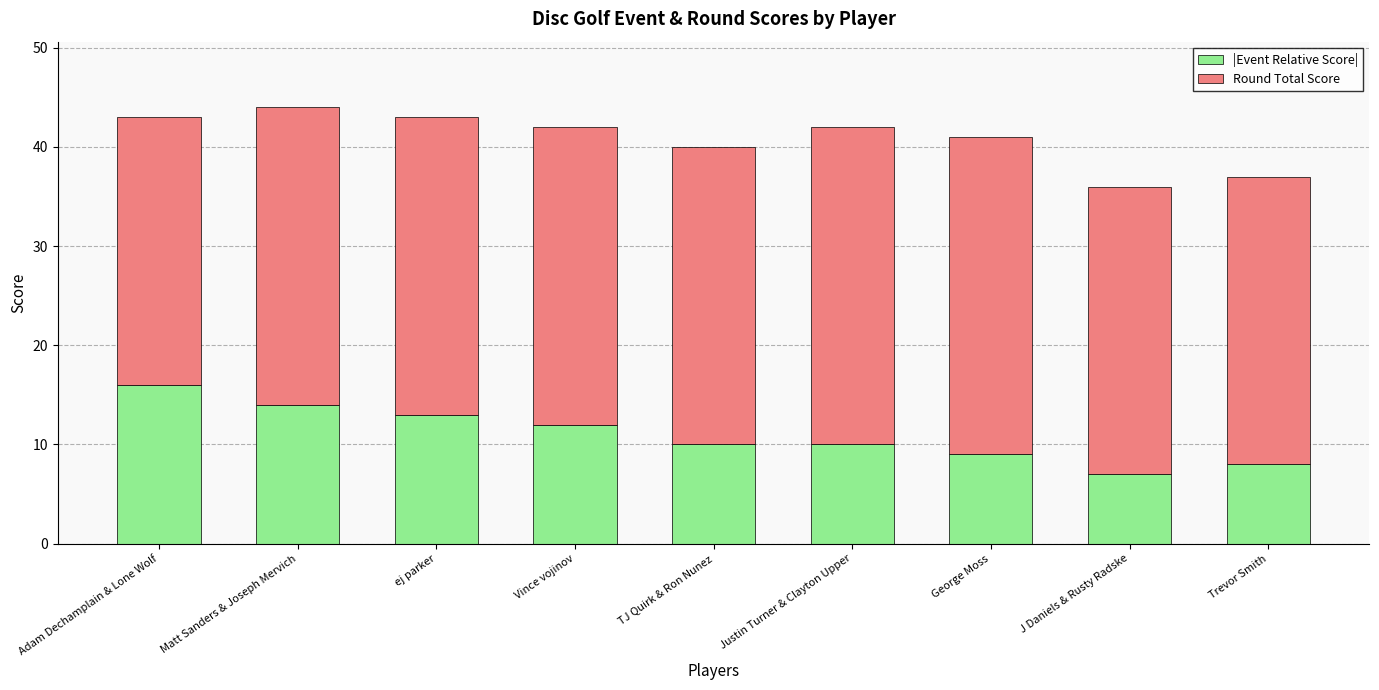

True or false: |Event Relative Score| has a value of 7 at J Daniels & Rusty Radske.

True